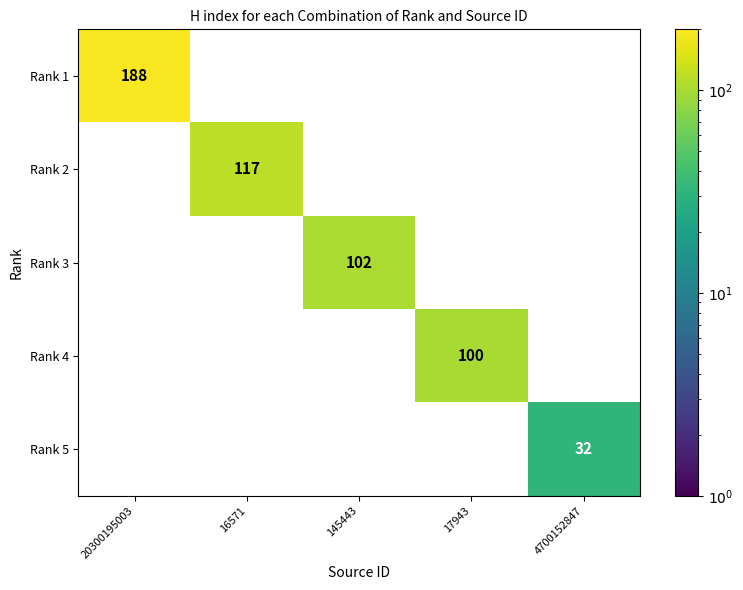

How many series are shown in this chart?

5